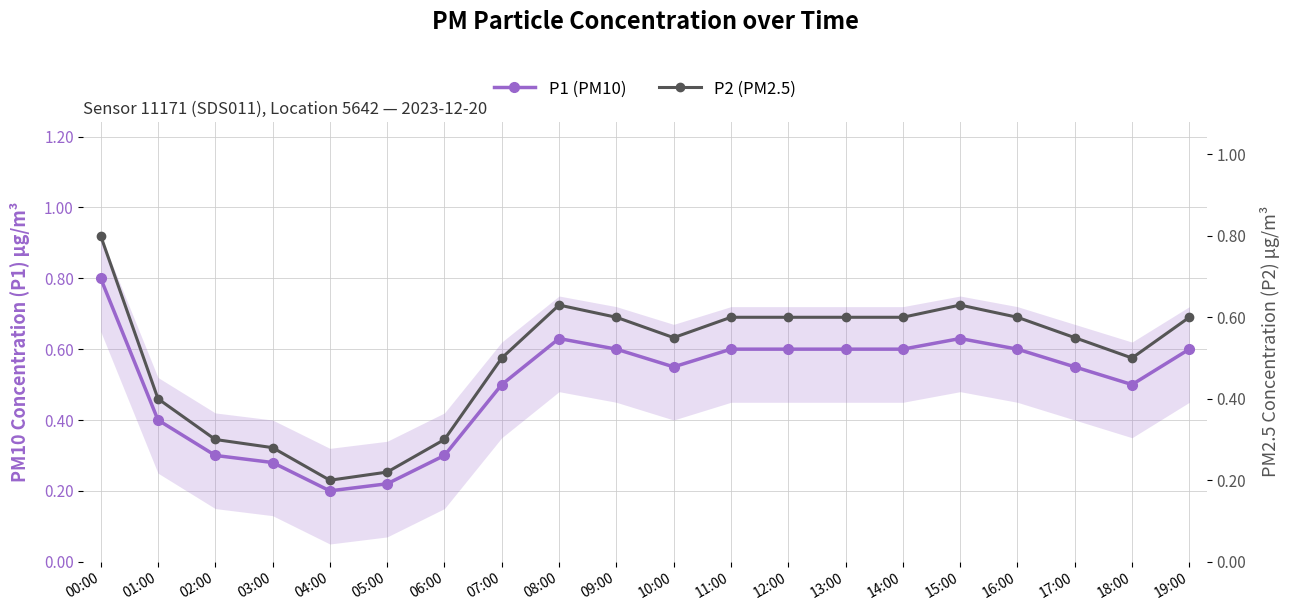

What is the difference between the second highest and minimum values in the P1 (PM10) series?

0.4